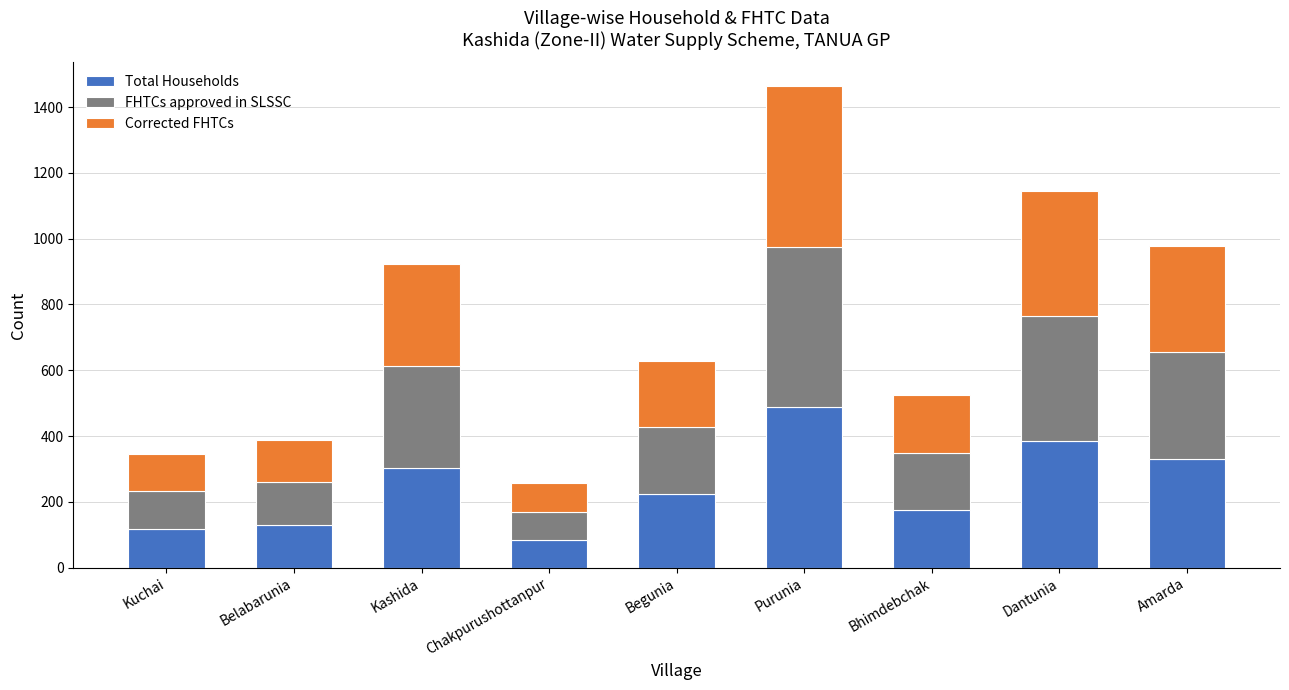

Is it true that Total Households equals 84 at Chakpurushottanpur?

True